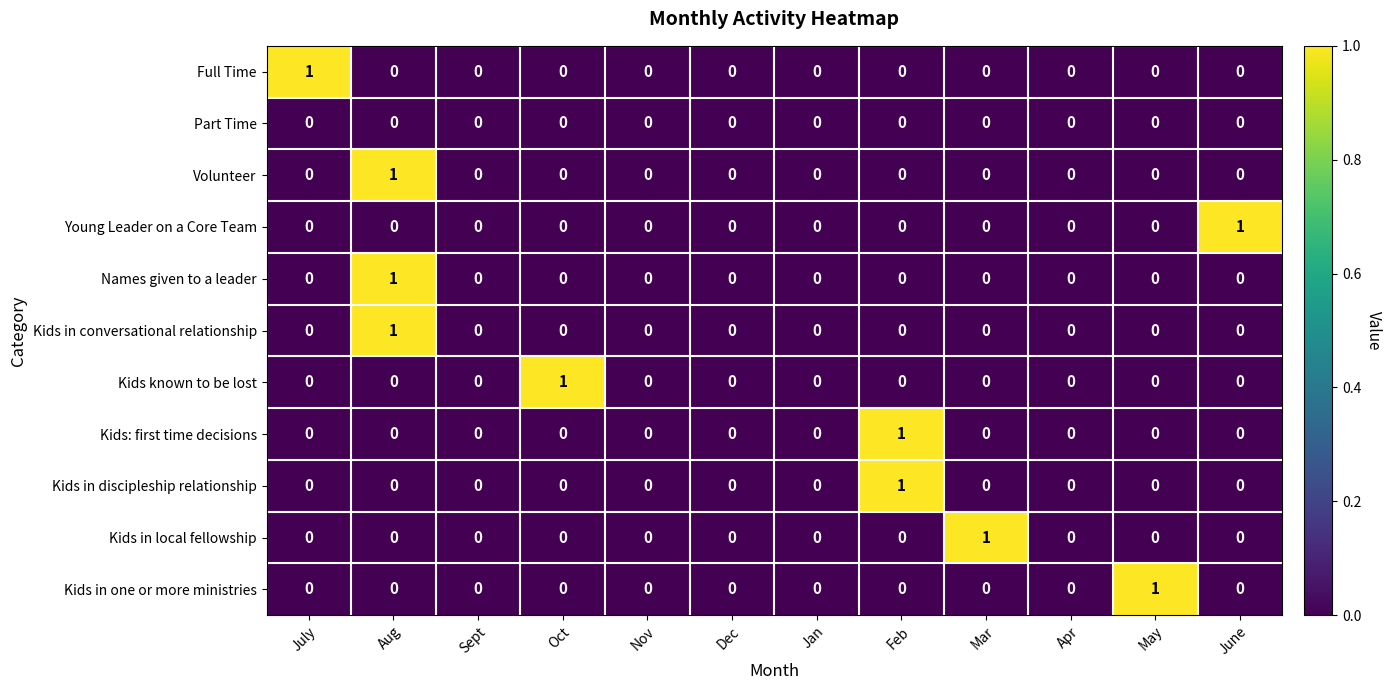

Which category has the highest value in the Volunteer series?

Aug